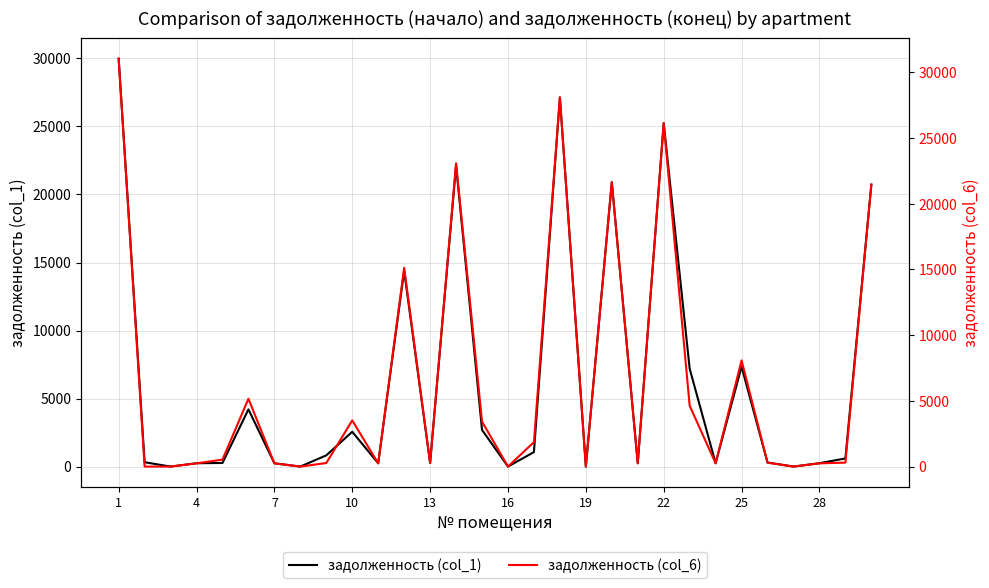

Rank the series by their maximum value, from lowest to highest.

задолженность (col_1), задолженность (col_6)